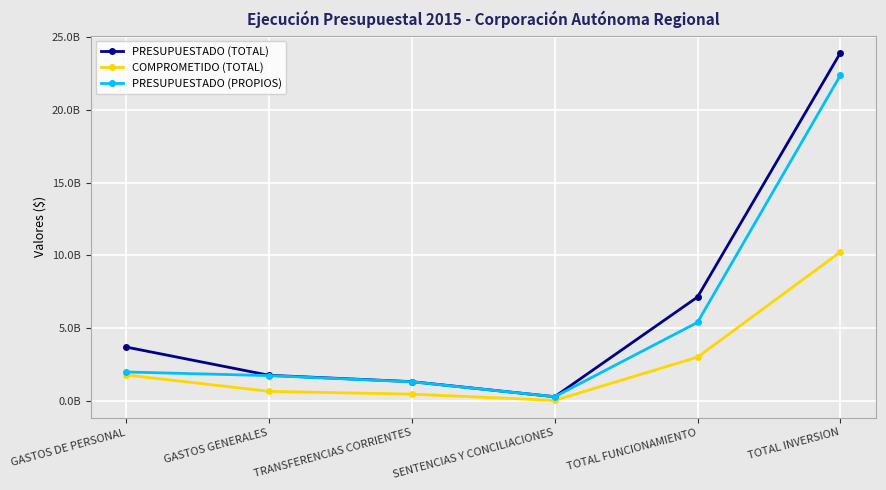

True or false: PRESUPUESTADO (PROPIOS) and PRESUPUESTADO (TOTAL) intersect in this chart.

False